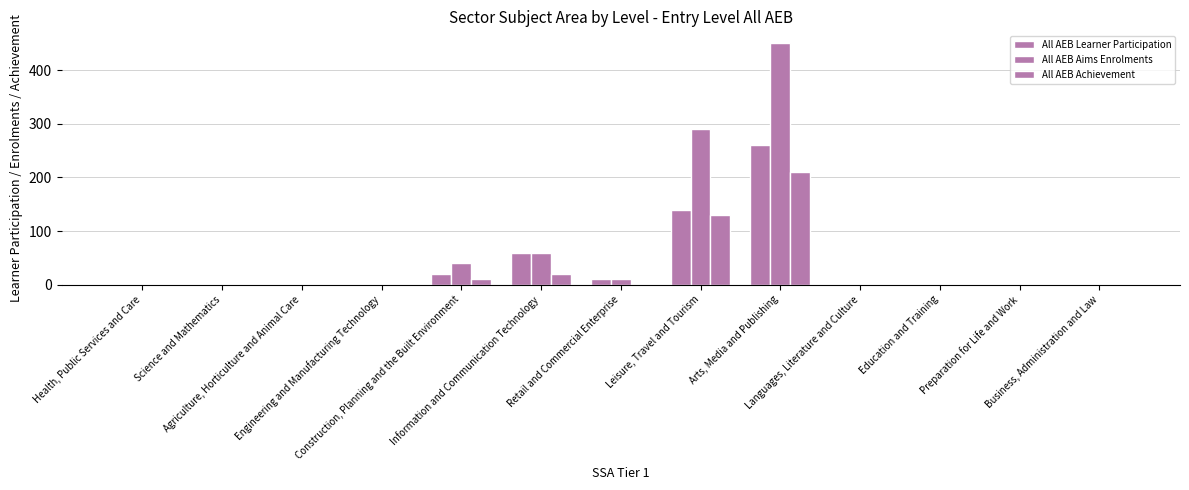

Reading left to right, extract all data points from this chart.

All AEB Learner Participation: 0	0	0	0	20	60	10	140	260	0	0	0	0
All AEB Aims Enrolments: 0	0	0	0	40	60	10	290	450	0	0	0	0
All AEB Achievement: 0	0	0	0	10	20	0	130	210	0	0	0	0